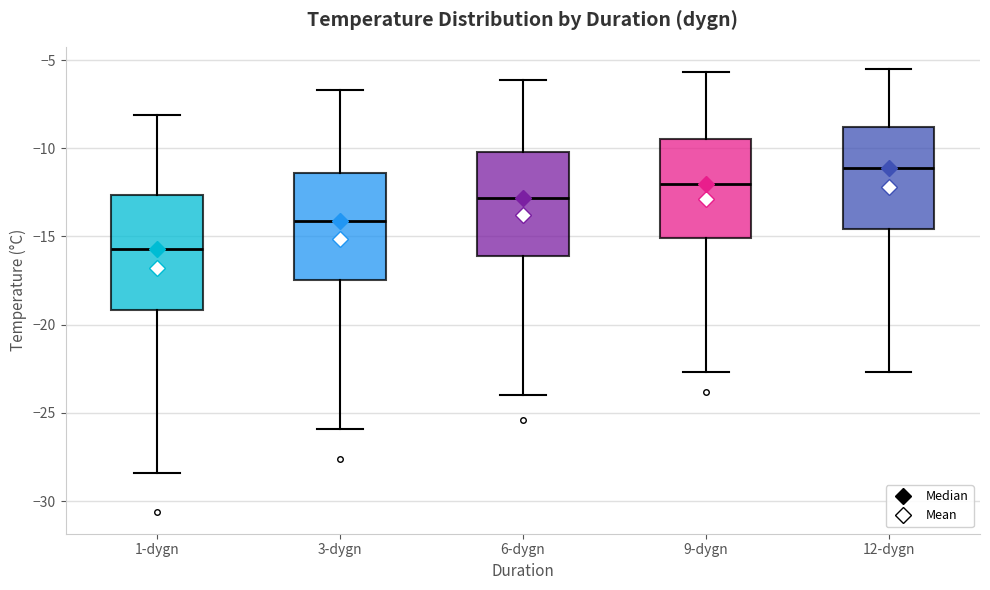

Reading left to right, read every box against the y-axis: the position of its median line, the range the box covers, and the ends of its whiskers. The values are not printed on the chart, so give them approximately, as read against the axis.

1-dygn: median -15.5, box -19.0 to -12.5, whiskers -28.5 to -8.0
3-dygn: median -14.0, box -17.5 to -11.5, whiskers -26.0 to -6.5
6-dygn: median -13.0, box -16.0 to -10.0, whiskers -24.0 to -6.0
9-dygn: median -12.0, box -15.0 to -9.5, whiskers -22.5 to -5.5
12-dygn: median -11.0, box -14.5 to -9.0, whiskers -22.5 to -5.5